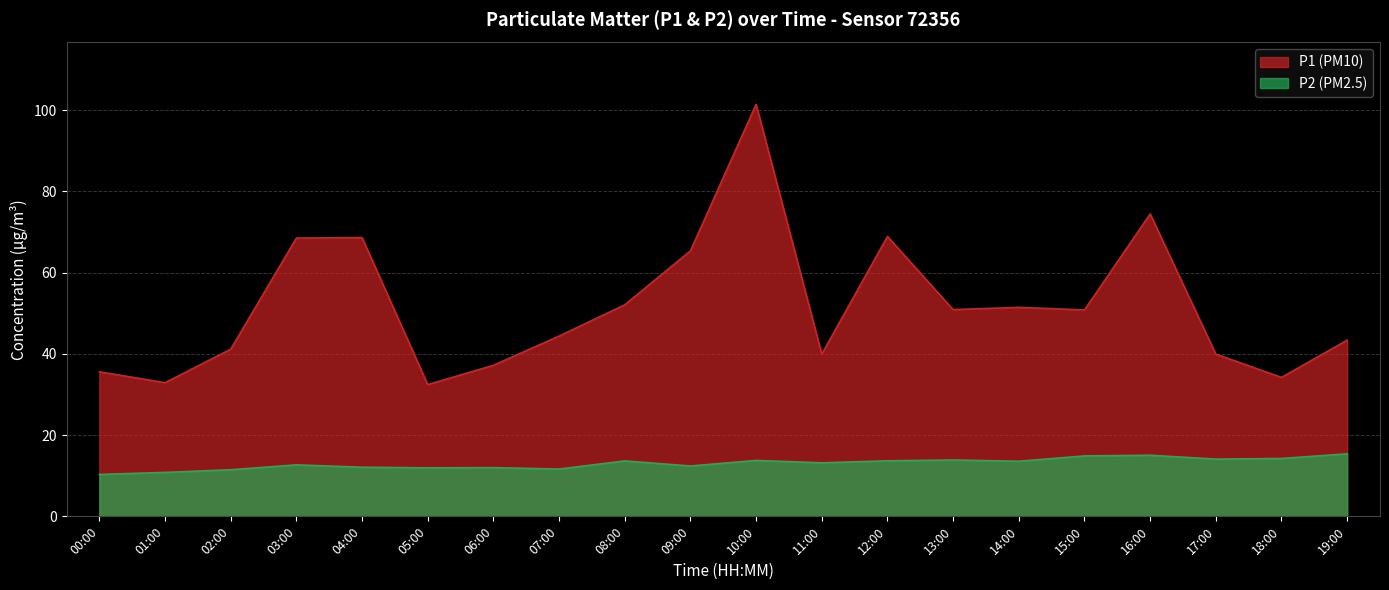

What are all the series names shown in the legend?

P1, P2